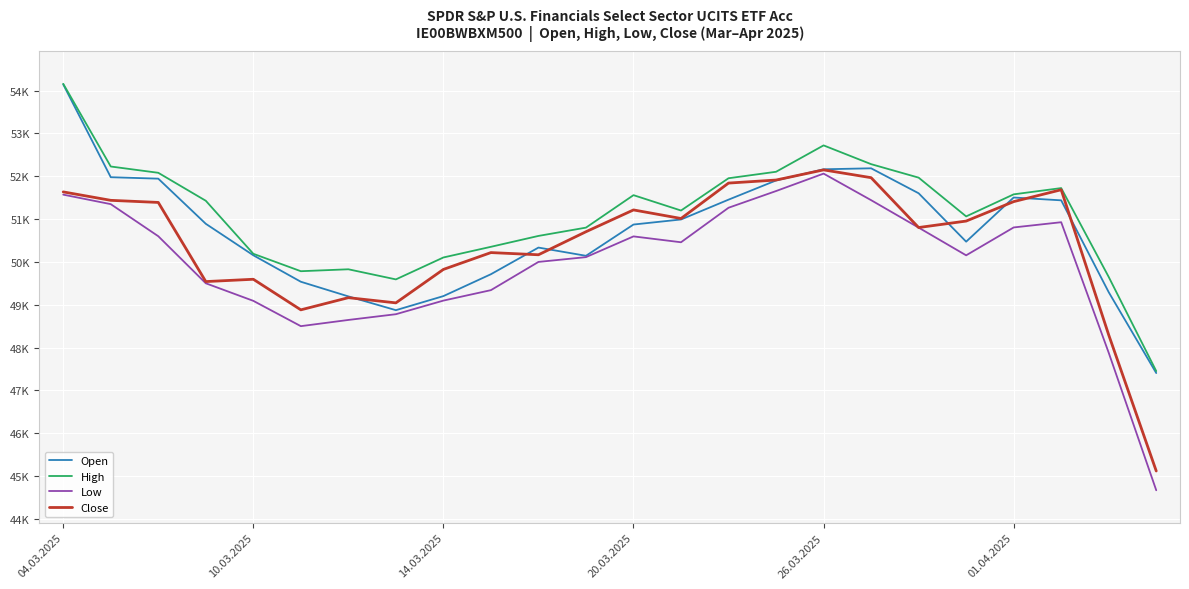

Does the chart display data point markers on the line(s)?

No